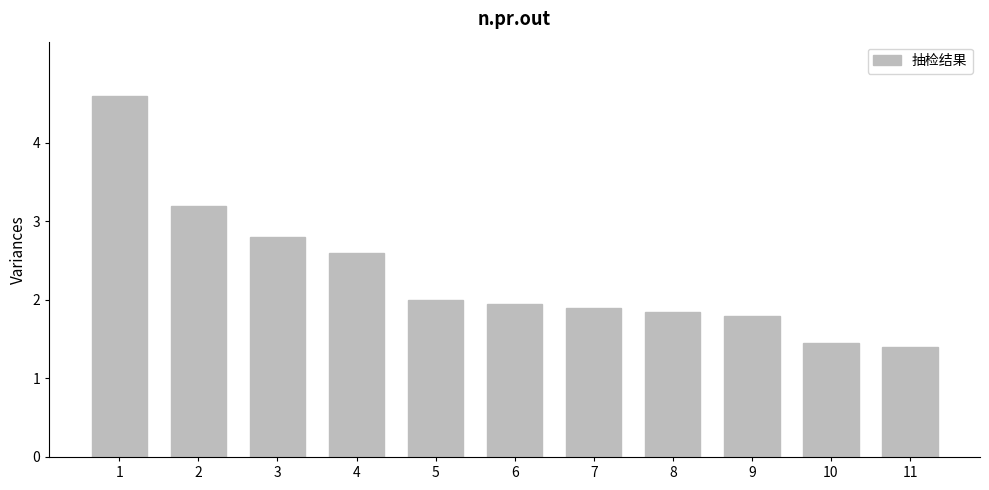

What is the value of the 2nd bar from the left?

3.2